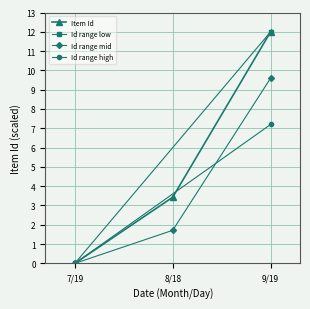

Is the value of Id range mid at 8/18 greater than the value of Item Id at 7/19?

Yes